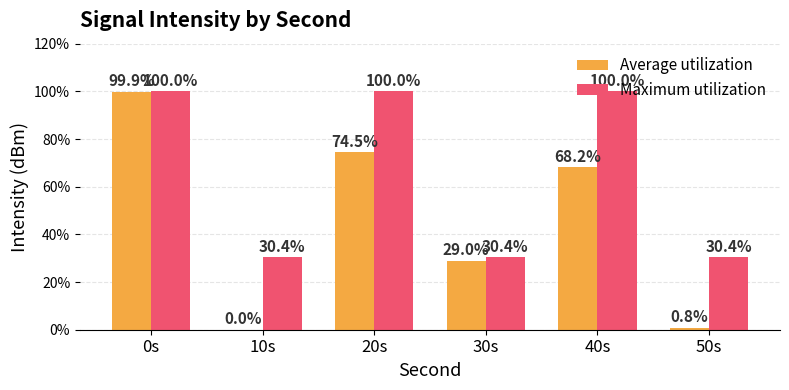

Read the Maximum utilization value at 40s.

100.0